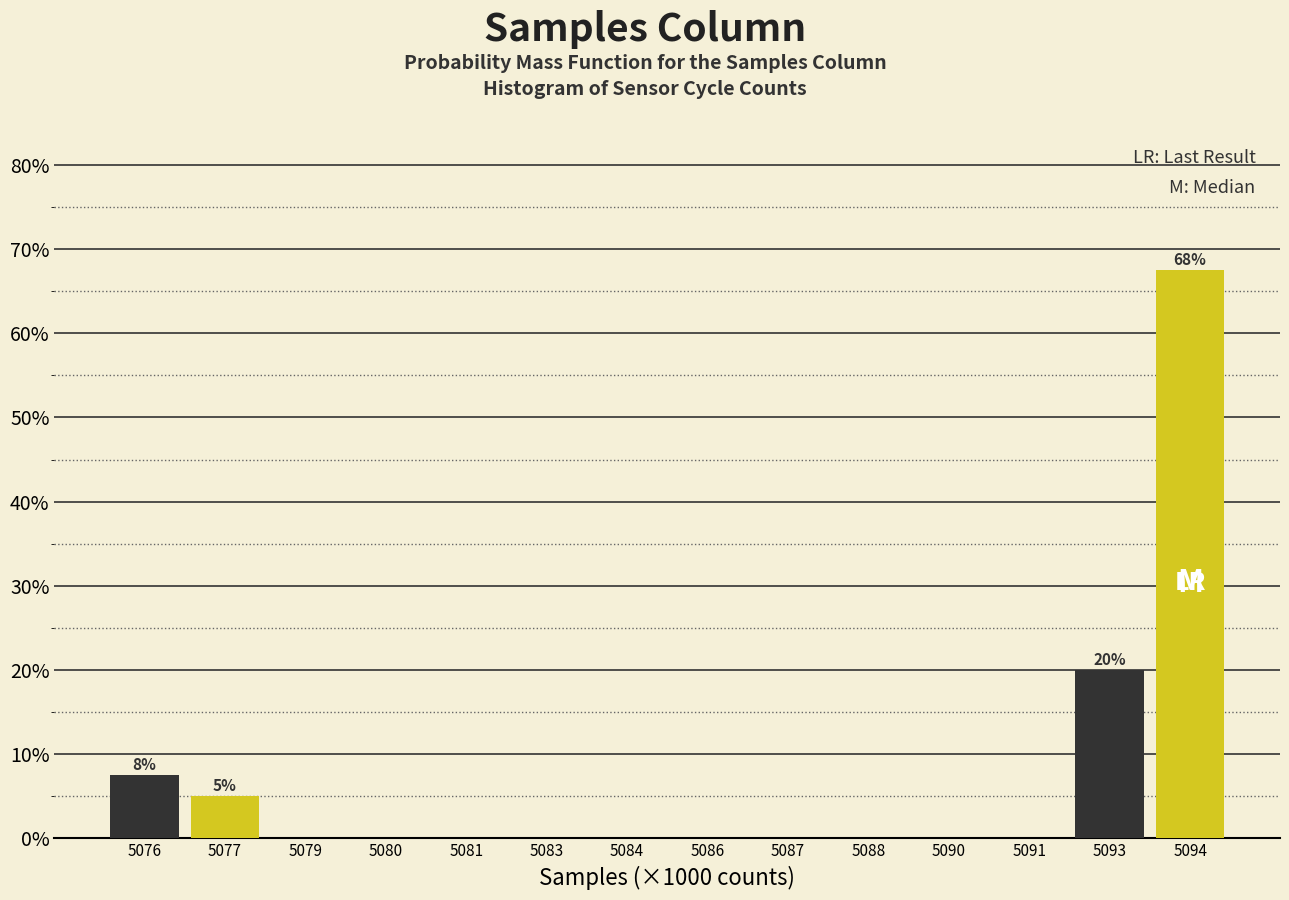

At which category is the sum across all series the highest?

5094